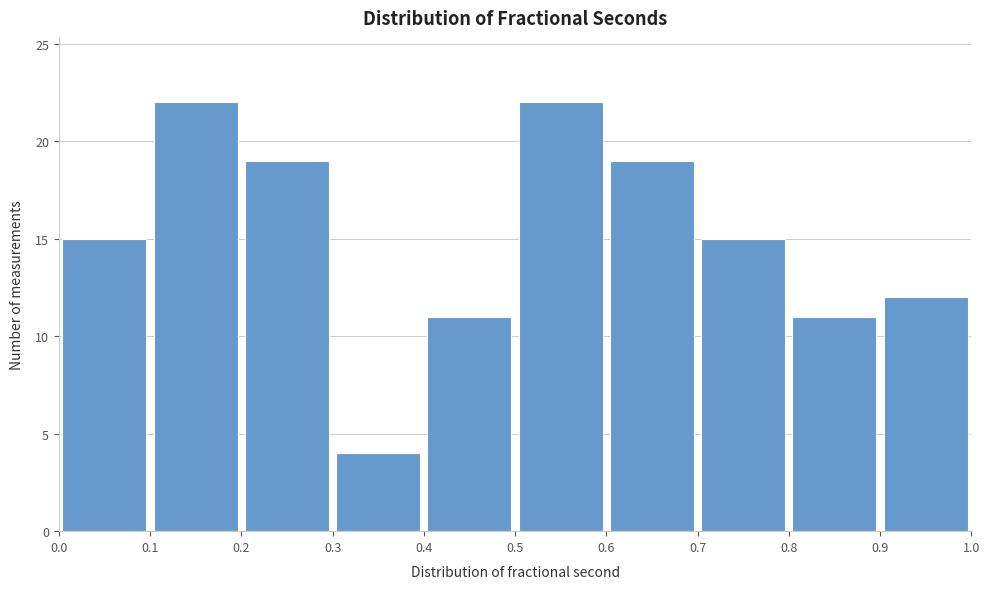

Reading left to right, transcribe this chart: for each bar, give the range it covers on the x-axis and its height. The values are not printed on the chart, so give them approximately, as read against the axis.

0.0 to 0.1: 15
0.1 to 0.2: 22
0.2 to 0.3: 19
0.3 to 0.4: 4
0.4 to 0.5: 11
0.5 to 0.6: 22
0.6 to 0.7: 19
0.7 to 0.8: 15
0.8 to 0.9: 11
0.9 to 1.0: 12